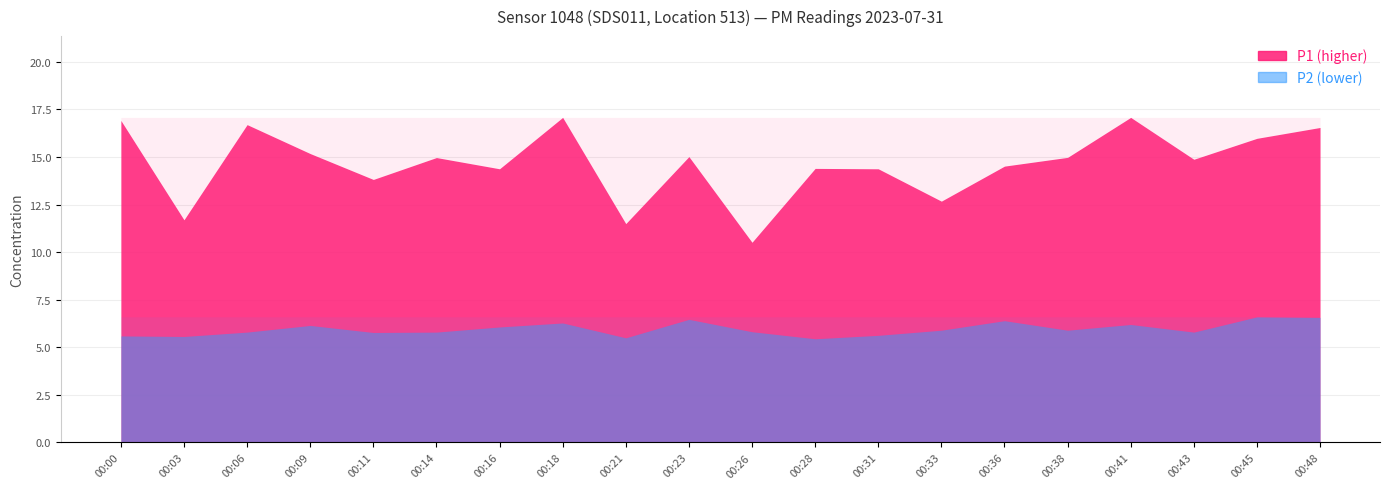

List the series in order of their peak value, highest first.

P1, P2